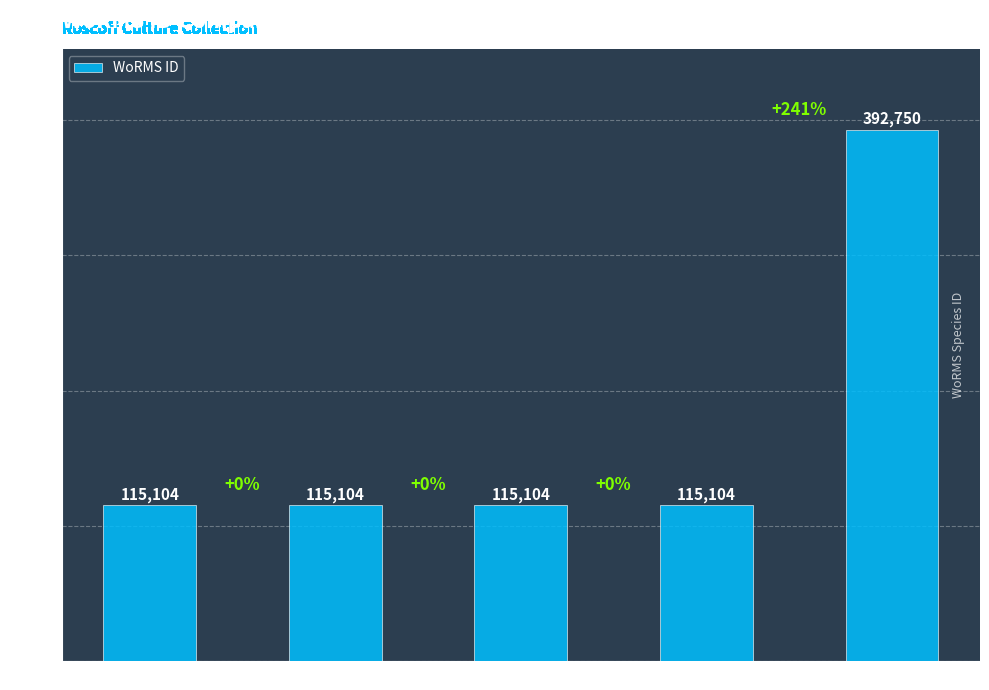

What is the approximate value at RCC1731, to the nearest 10?

115100